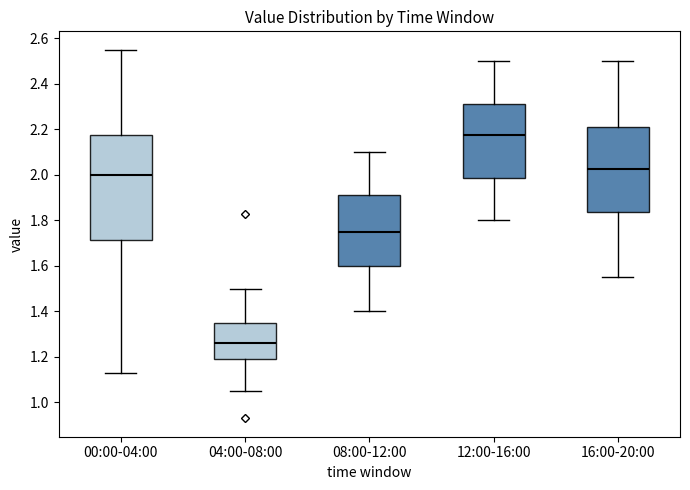

Comparing the boxes themselves (not the whiskers), which one is the tallest?

00:00-04:00